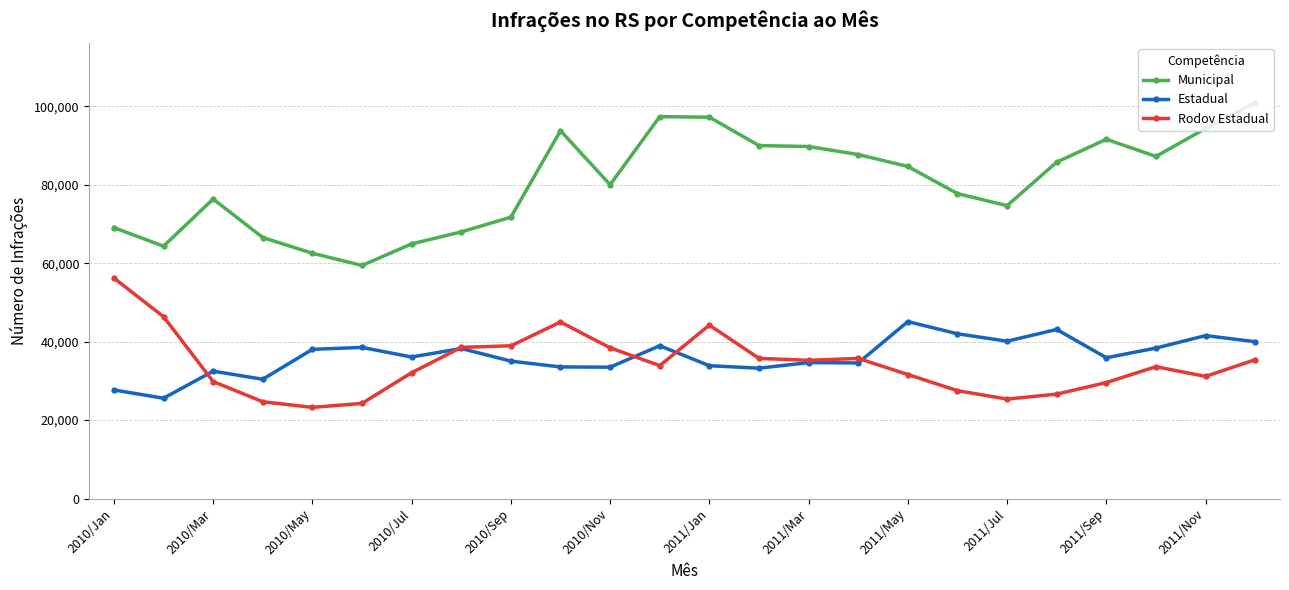

What is the greatest value displayed?

100966